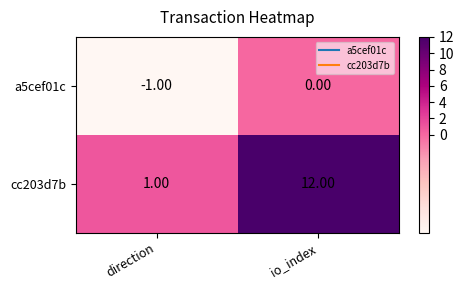

What is the difference between the highest and lowest values at io_index?

12